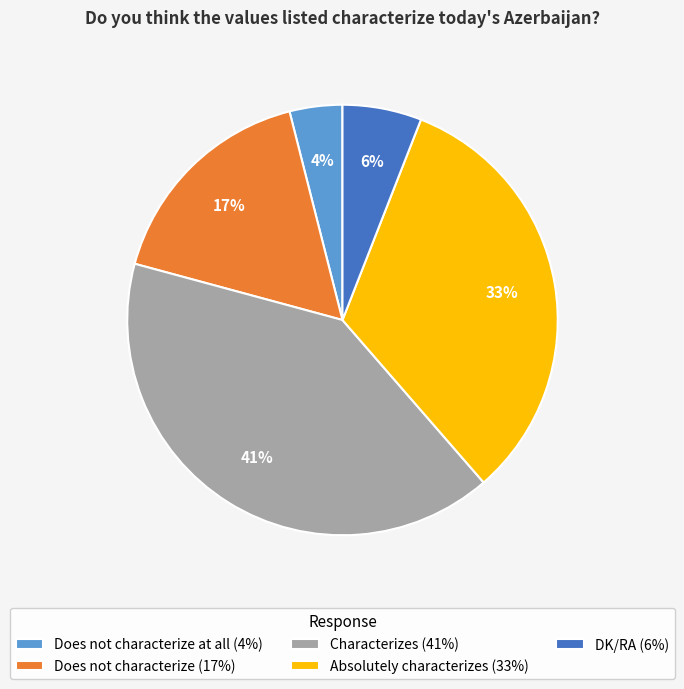

To the nearest percent, what portion does Absolutely characterizes (33%) represent?

33%